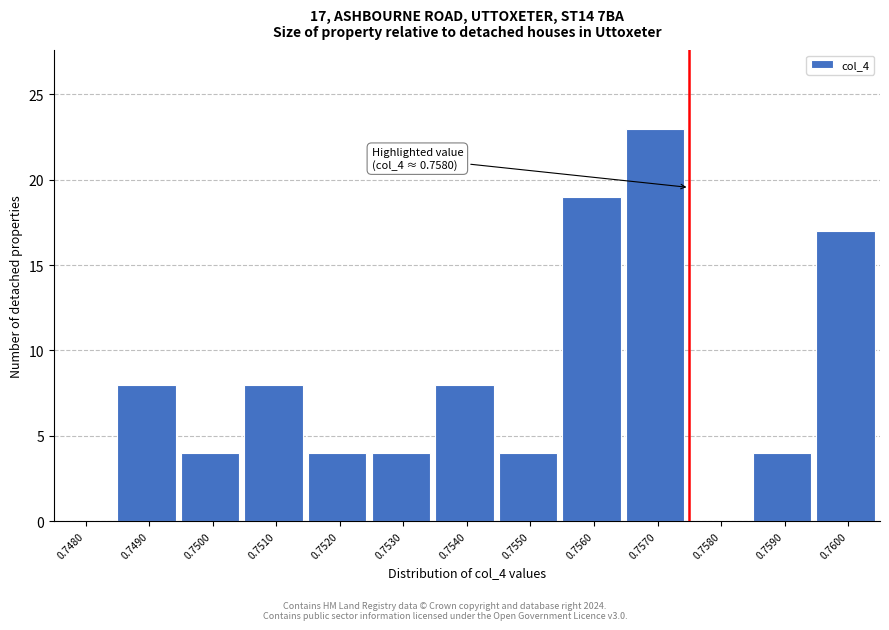

Reading left to right, extract all data points from this chart.

0.7480=0	0.7490=8	0.7500=4	0.7510=8	0.7520=4	0.7530=4	0.7540=8	0.7550=4	0.7560=19	0.7570=23	0.7580=0	0.7590=4	0.7600=17